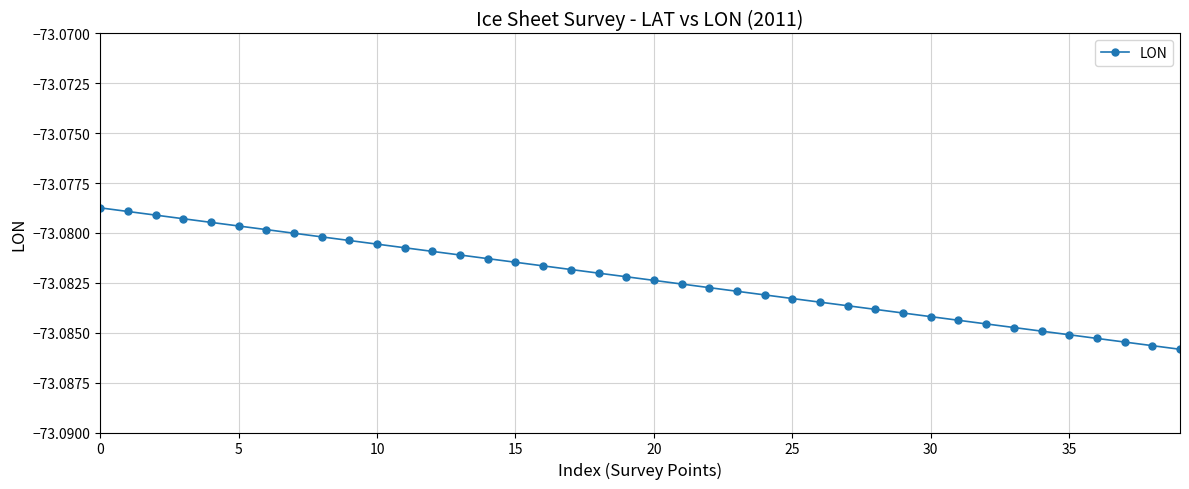

What is the sum of all values?

-2923.3